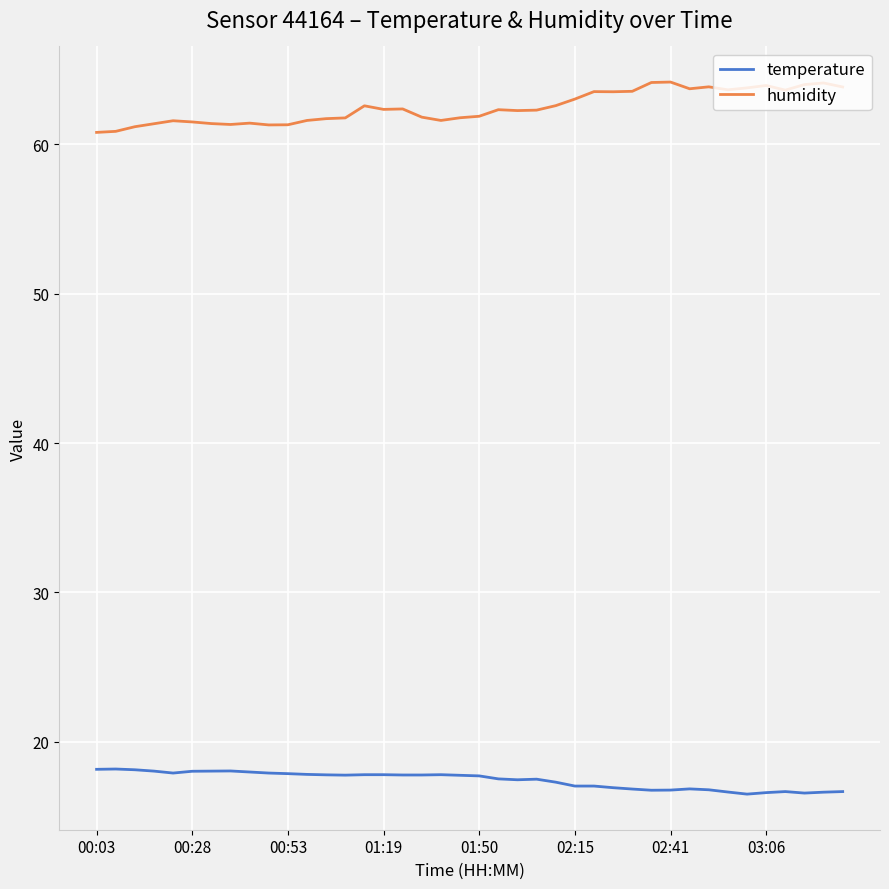

What is the greatest value displayed?

64.2